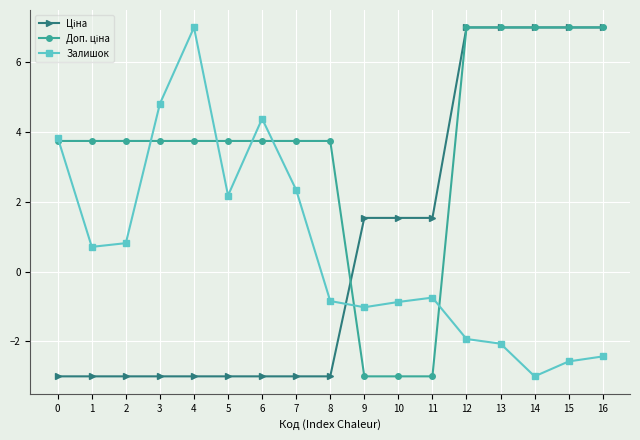

At which label does Залишок reach its peak?

4